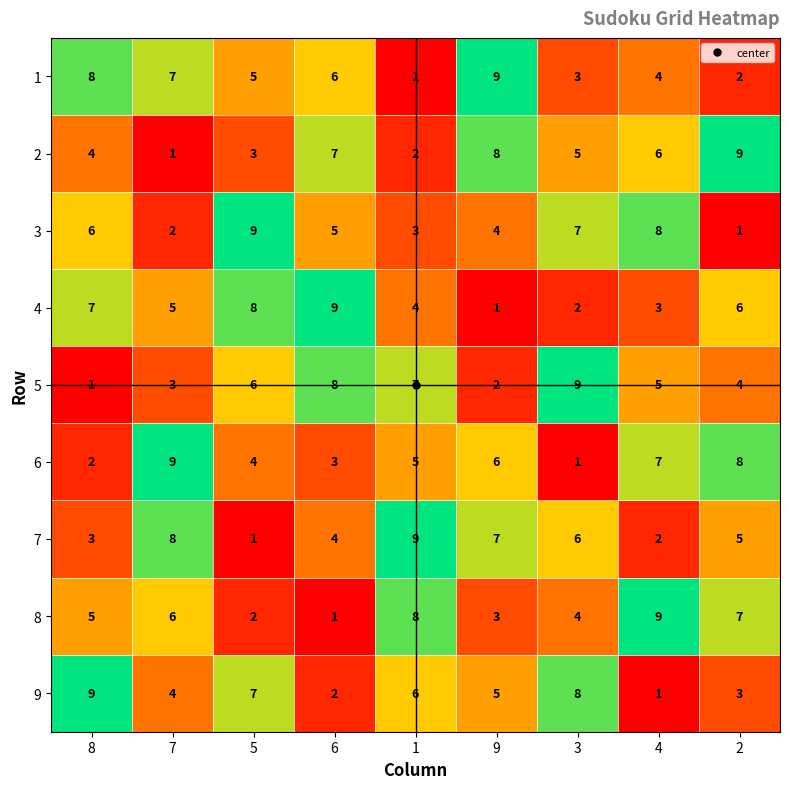

What is the total value across all series at 5?

45